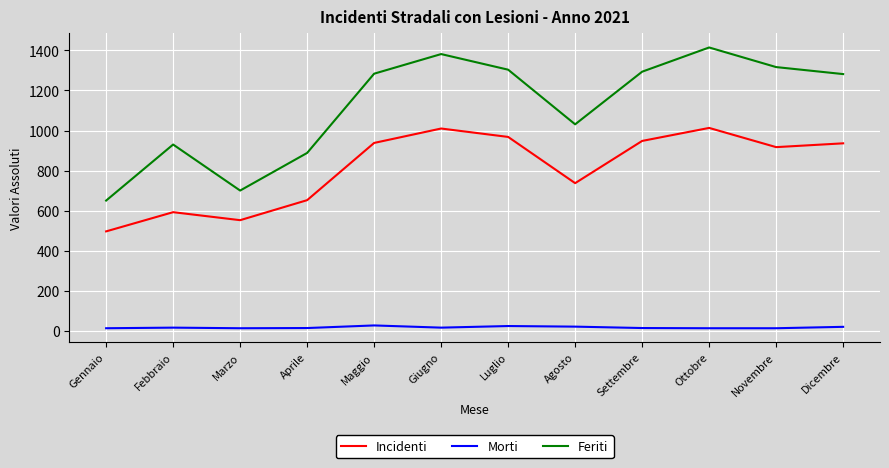

True or false: Feriti has more than 1 points higher than both neighbors.

True